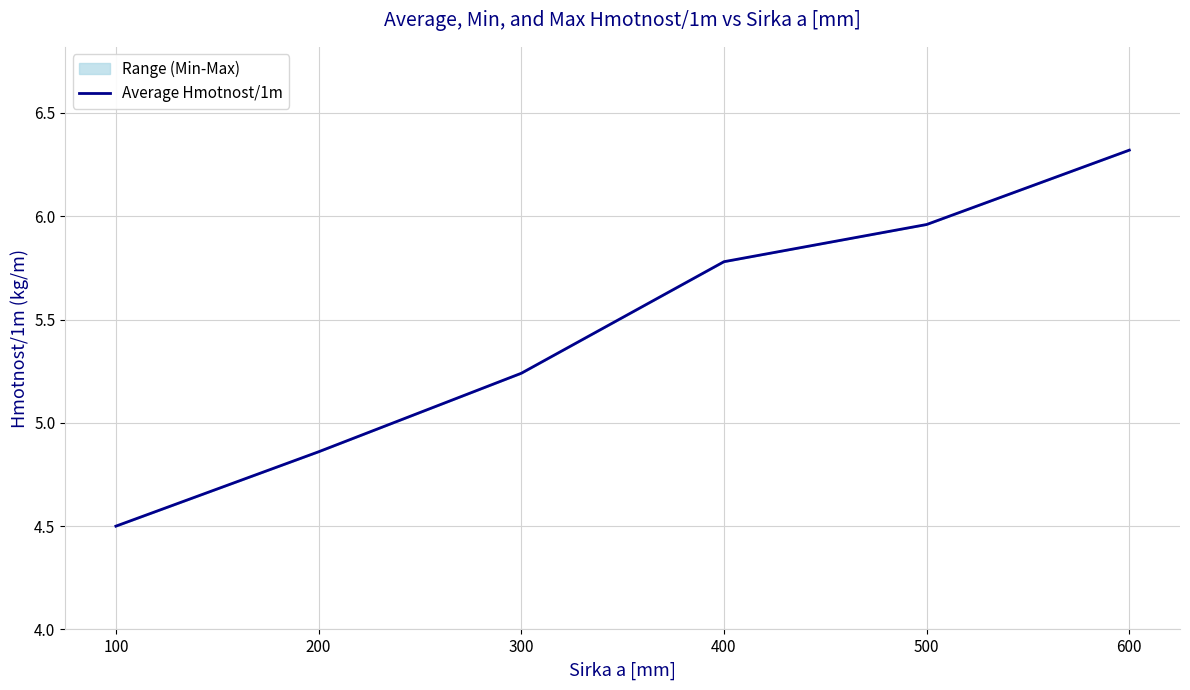

What is the ratio of the value at 300 to the value at 100?

1.2